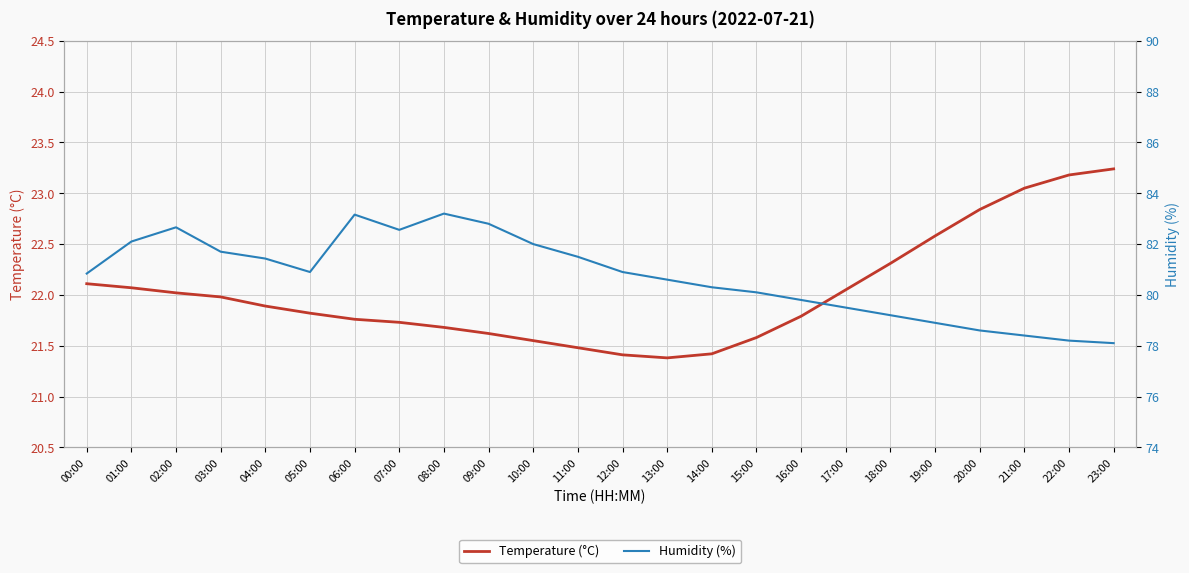

At how many categories does at least one series exceed 35?

24